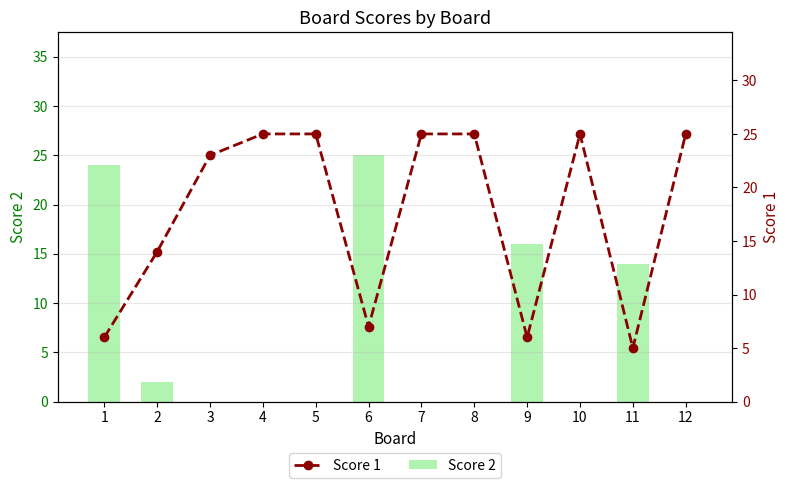

At 10, list the series in order from largest to smallest.

Score 1, Score 2